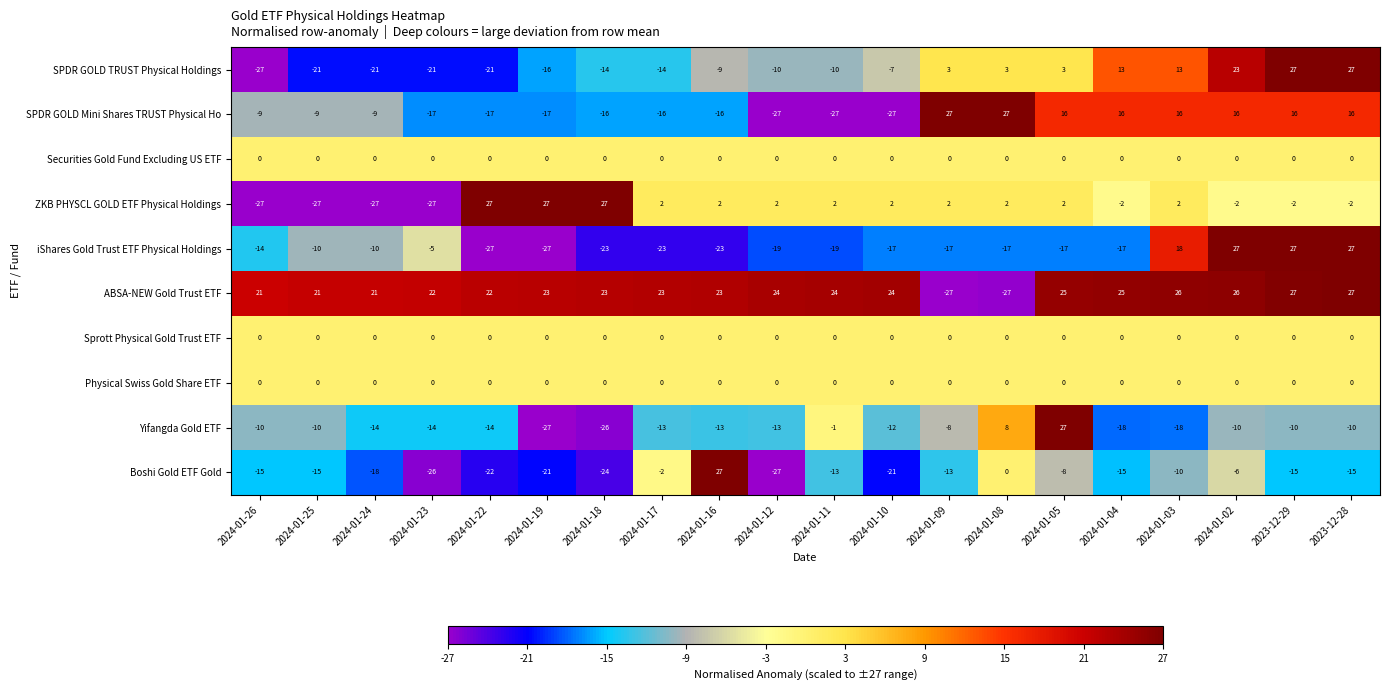

What is the greatest value displayed?

27